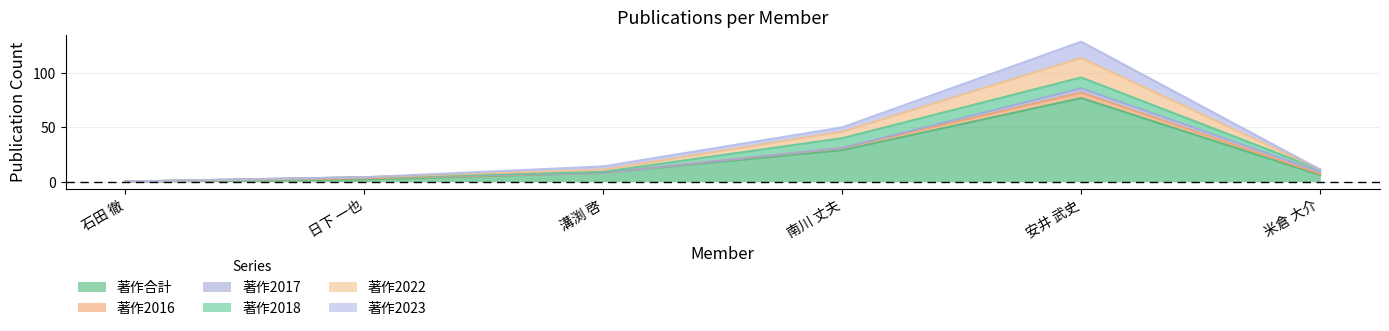

Which series changed the most between 石田 徹 and 安井 武史?

著作2022